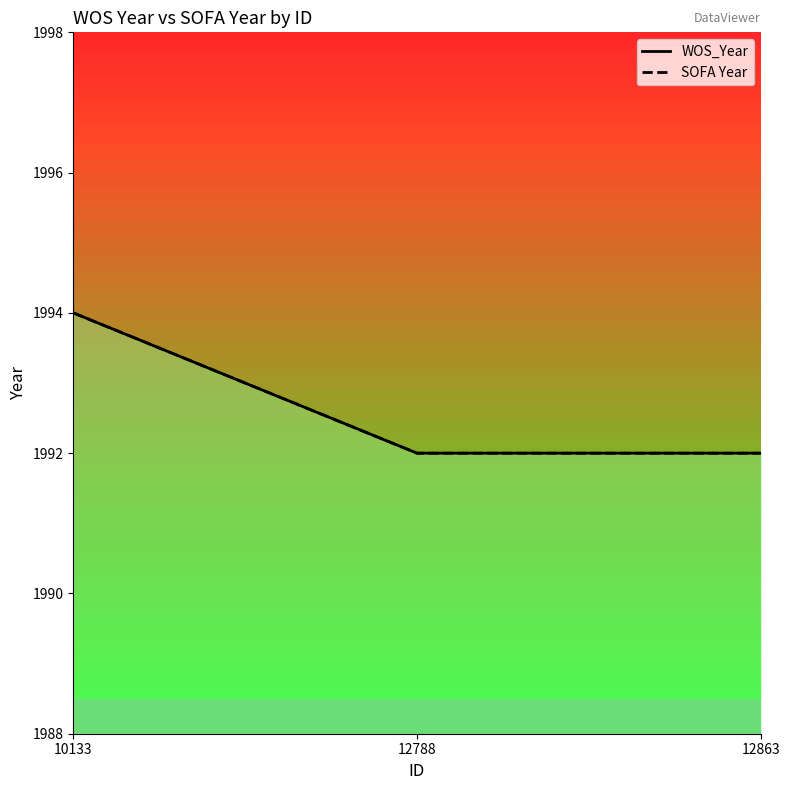

Read the WOS_Year value at 12788.

1992